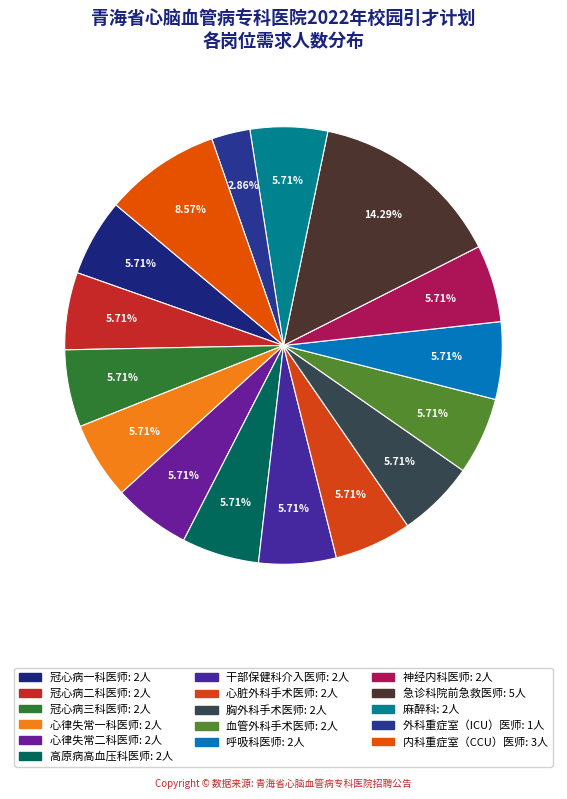

True or false: 心脏外科手术医师 accounts for 14% of the total.

False